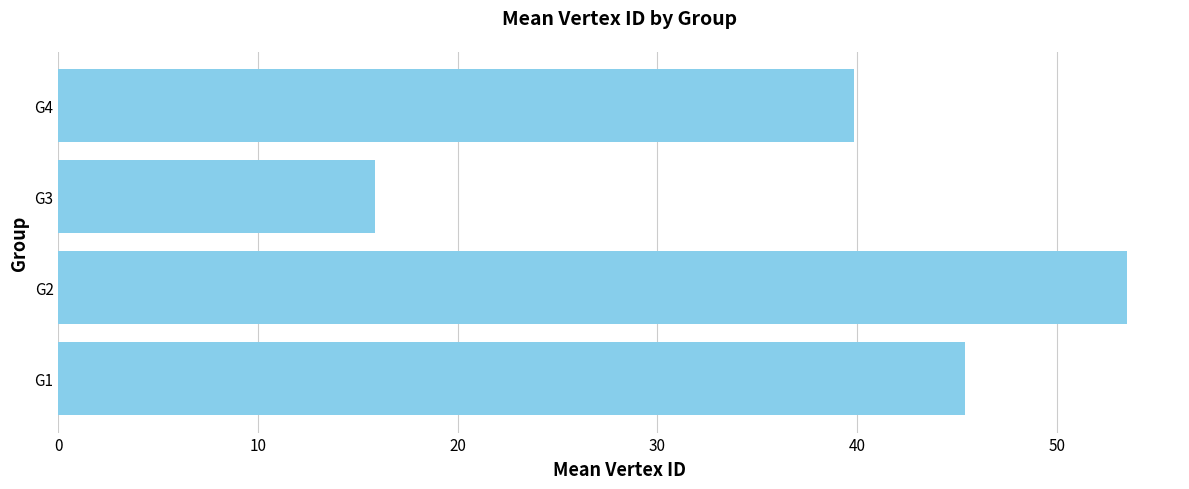

What is the average value?

38.7